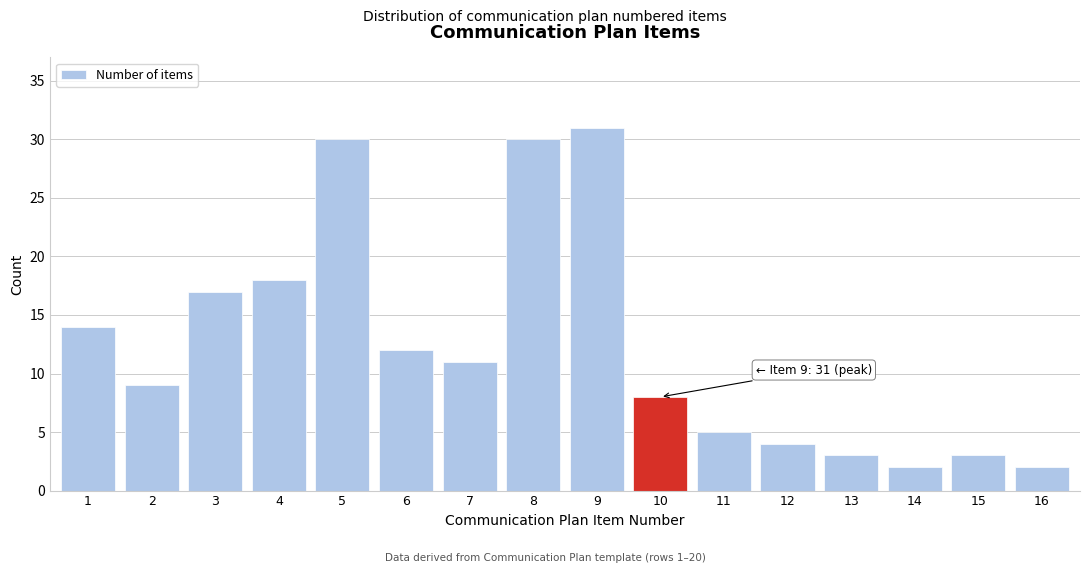

Reading right to left, list all the values displayed in this chart.

2	3	2	3	4	5	8	31	30	11	12	30	18	17	9	14